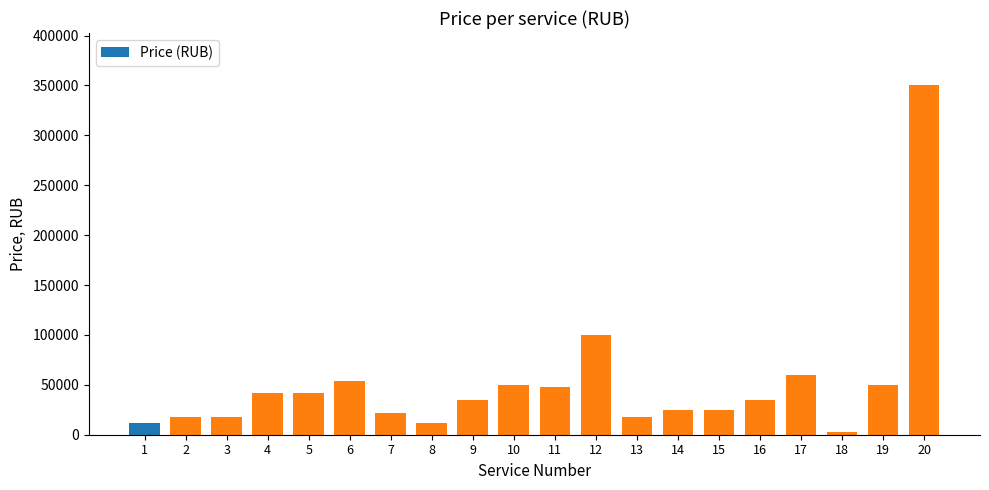

What is the change in value from 9 to 14?

-10000